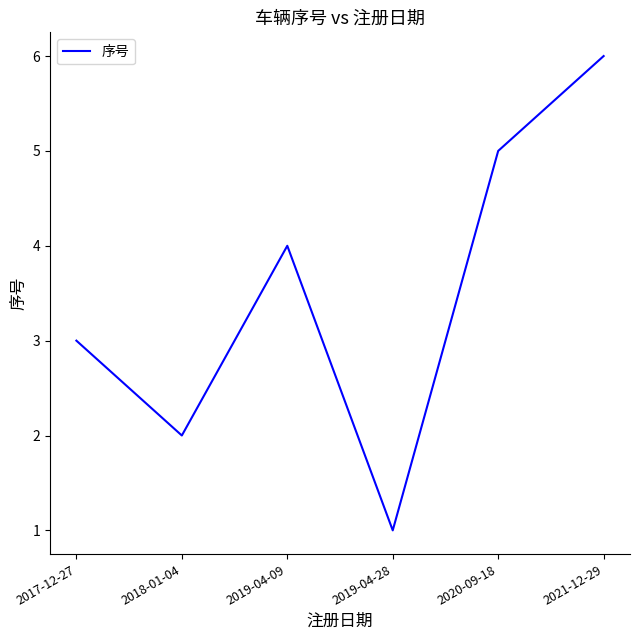

What is the approximate value at 2019-04-28?

1